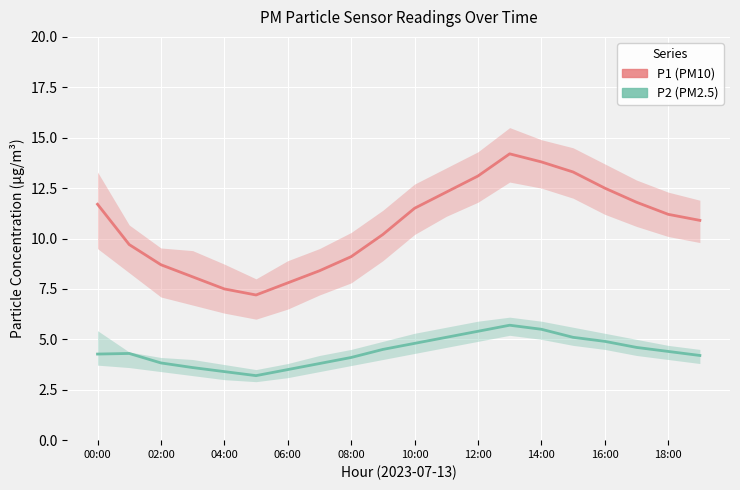

True or false: P2 (PM2.5) has a value of 2.2 at 13.

False